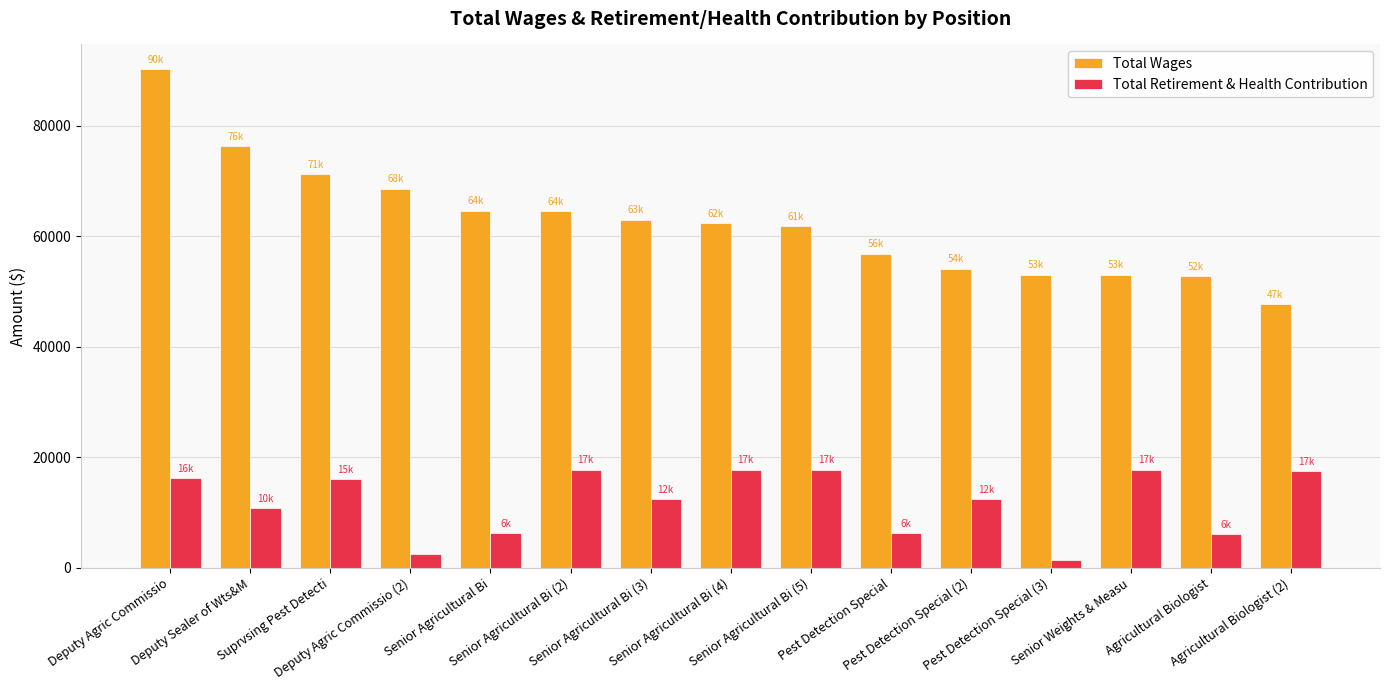

Rank the series by their average value, from highest to lowest.

Total Wages, Total Retirement & Health Contribution